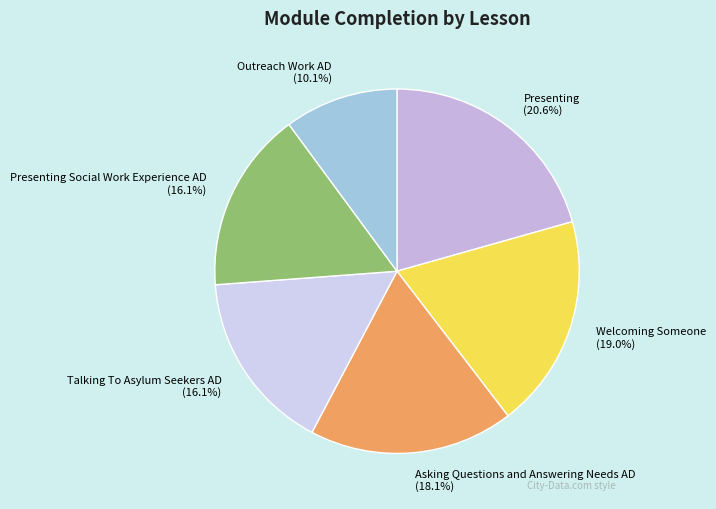

Approximately how many times larger is the value at Presenting Social Work Experience AD (16.1%) compared to Presenting (20.6%)?

0.8